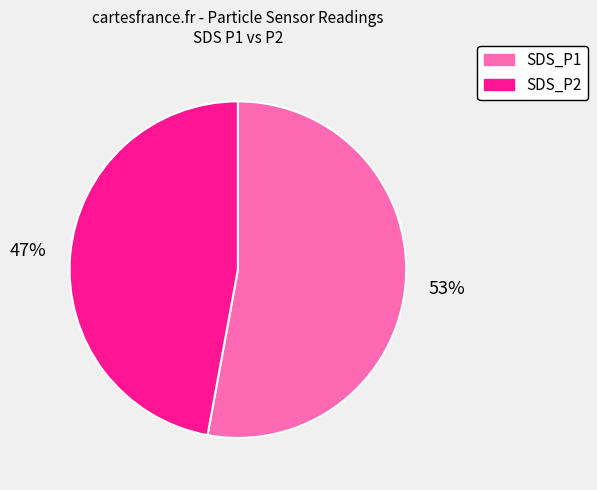

Do SDS_P2 and SDS_P1 together represent more than half of the pie?

Yes